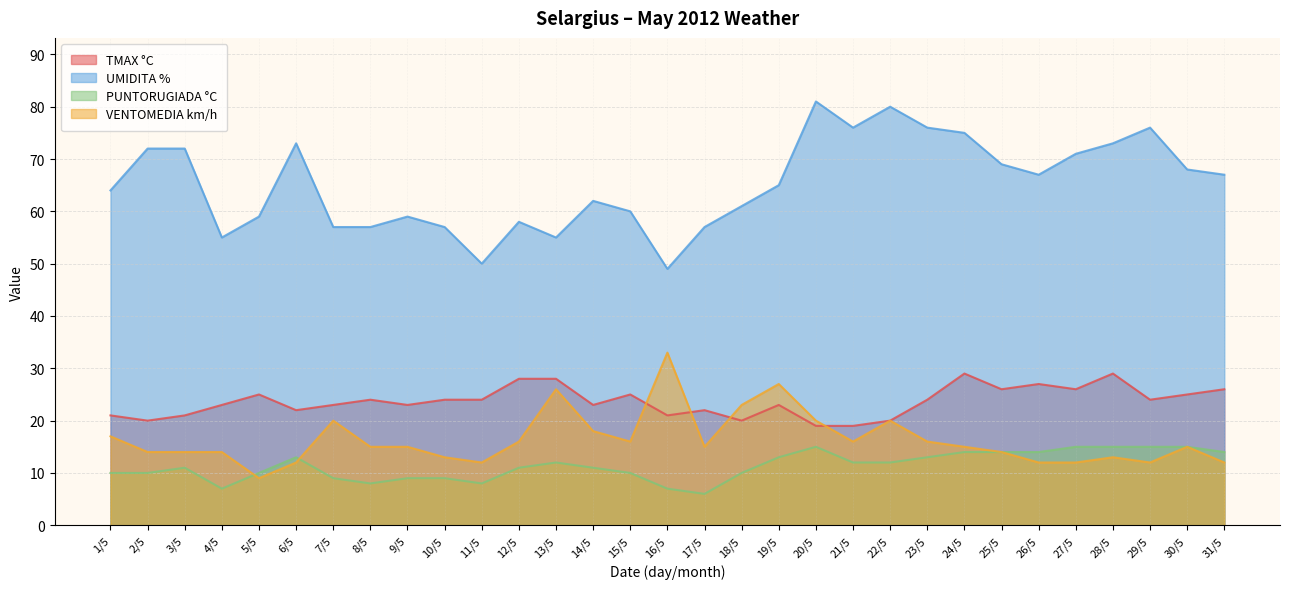

True or false: VENTOMEDIA km/h has more than 0 interior local peaks.

True